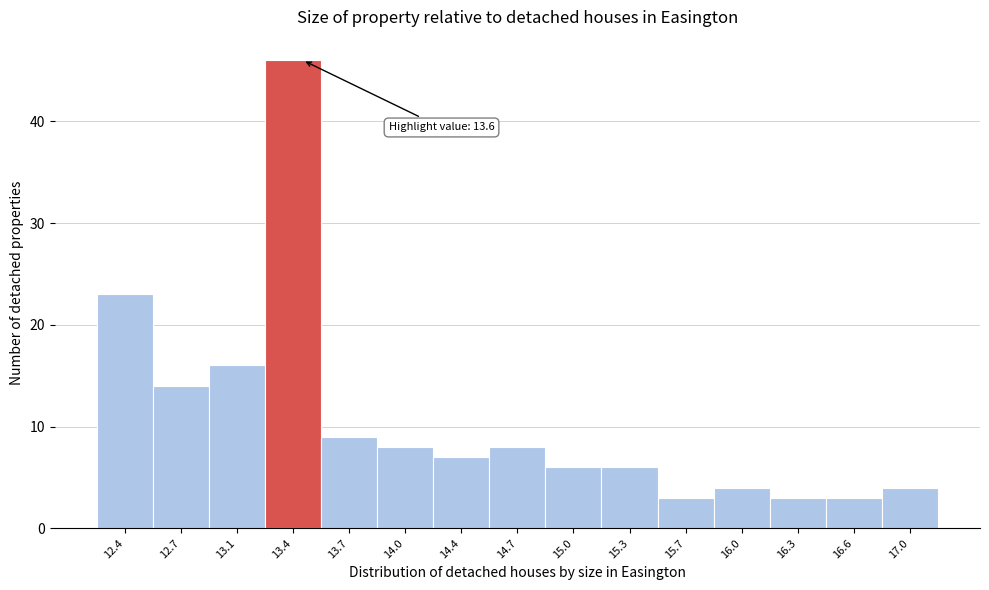

Reading left to right, extract all data points from this chart.

23	14	16	46	9	8	7	8	6	6	3	4	3	3	4